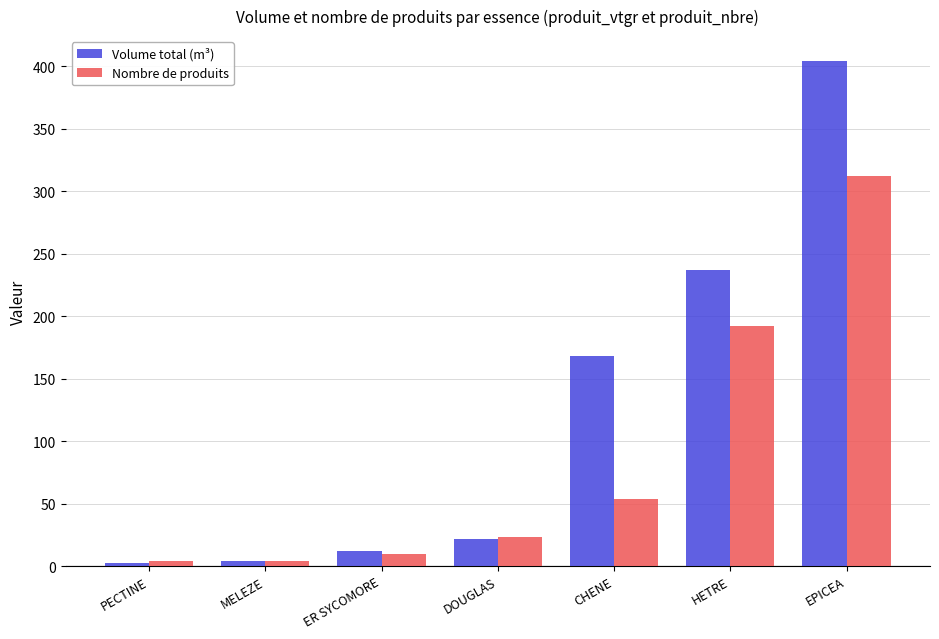

Reading left to right, what are all the values shown in this chart?

Volume total (m³): 2.4	4.2	12.0	21.3	168.3	237.1	403.8
Nombre de produits: 4.0	4.0	10.0	23.0	54.0	192.0	312.0